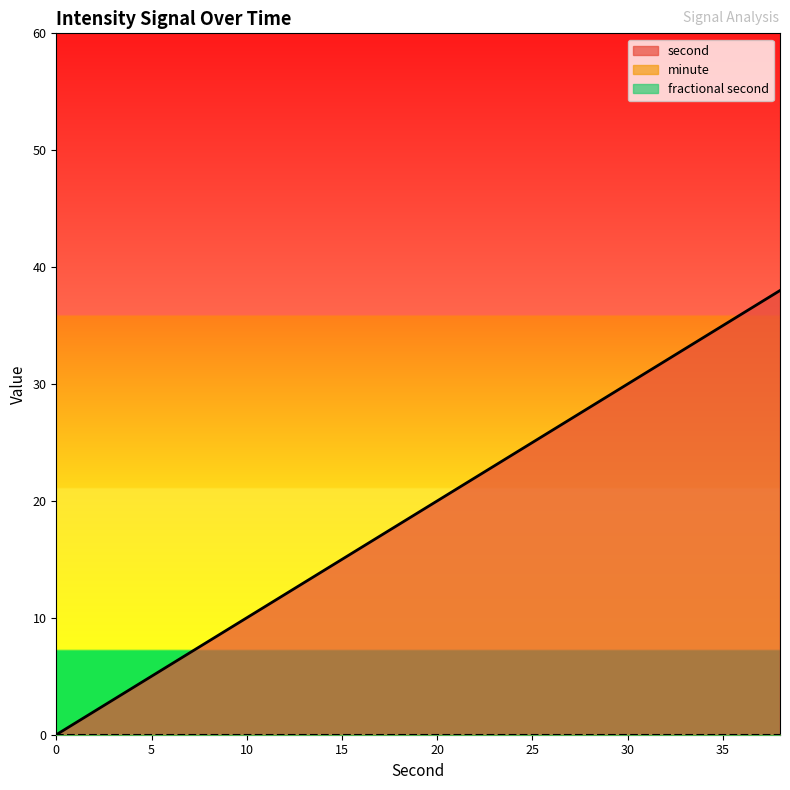

At how many categories does at least one series exceed 21?

9